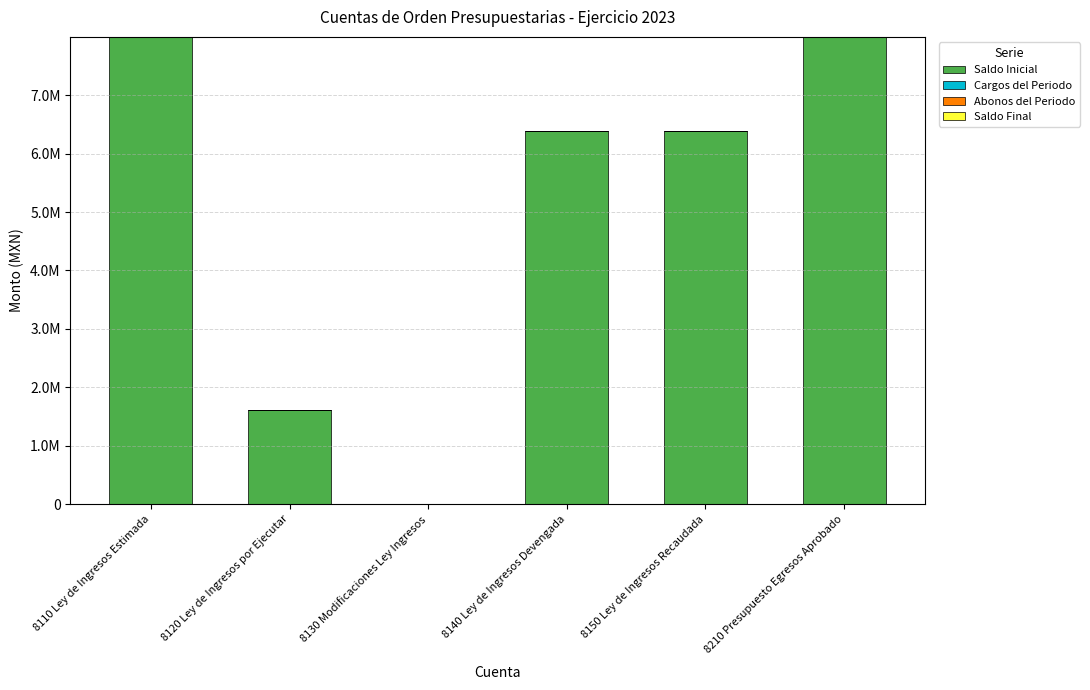

Reading right to left, transcribe all the data shown in this chart.

Saldo Inicial: 7998600.2	6384248.6	6384248.6	0.0	1614351.5	7998600.2
Cargos del Periodo: 0.0	0.0	0.0	0.0	0.0	0.0
Abonos del Periodo: 0.0	0.0	0.0	0.0	0.0	0.0
Saldo Final: 0.0	0.0	0.0	0.0	0.0	0.0